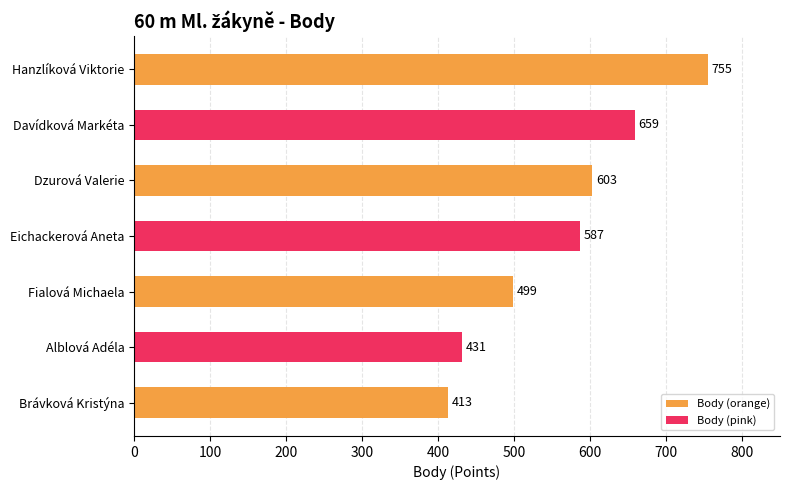

Is it true that the value at Brávková Kristýna is 413?

True